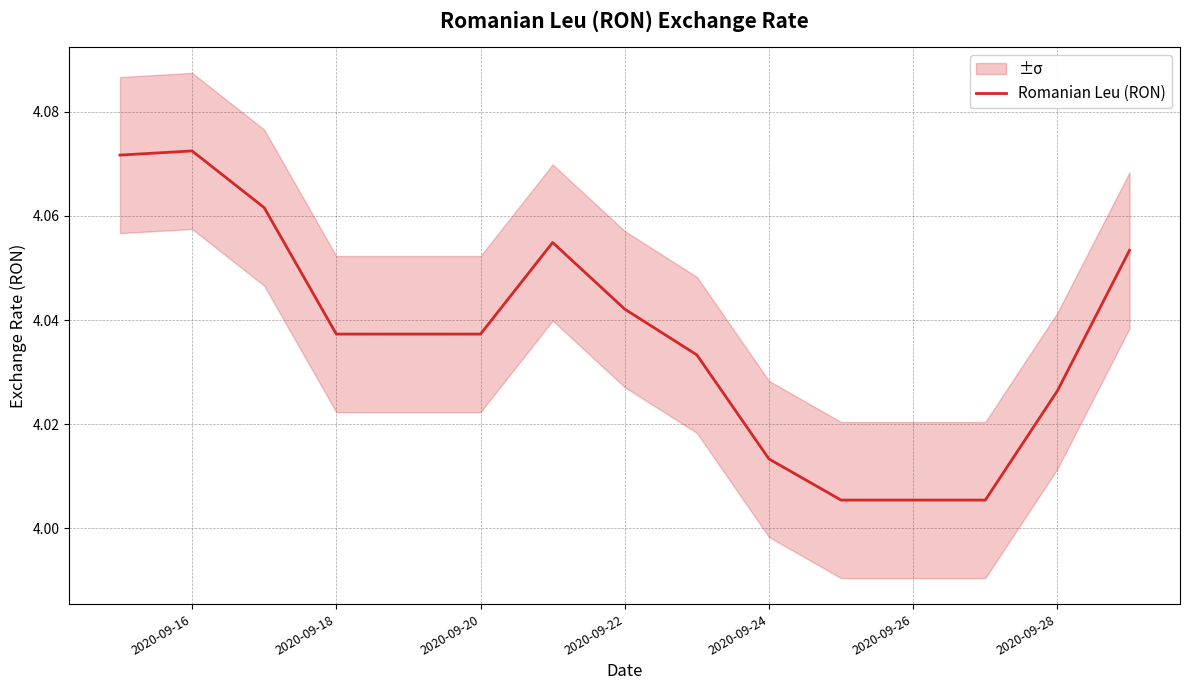

Does the chart have visible grid lines?

Yes